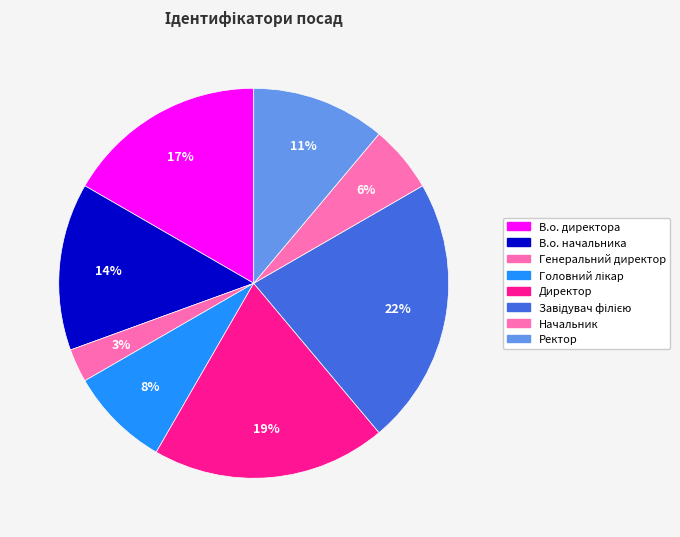

True or false: Директор accounts for 34% of the total.

False